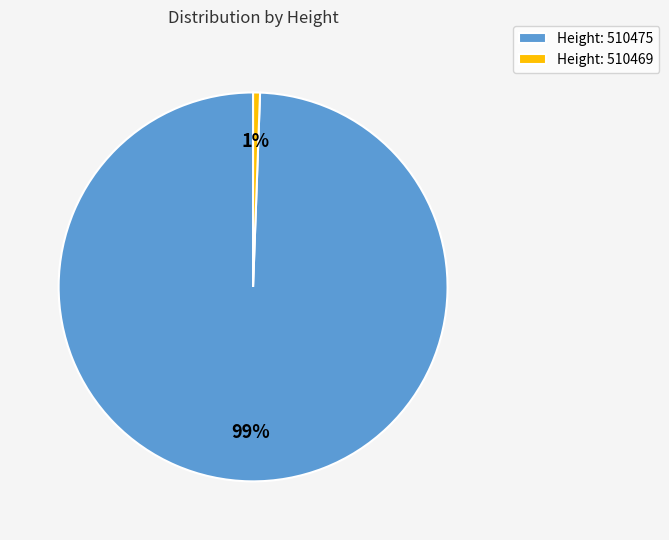

Between Height: 510469 and Height: 510475, which is larger?

Height: 510475